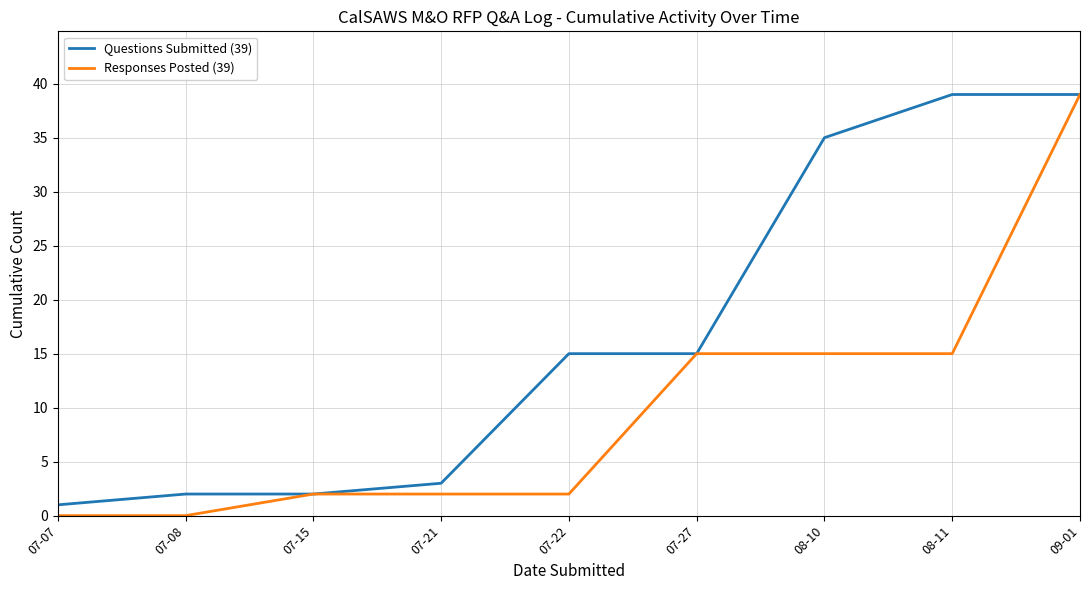

Reading right to left, list all the values displayed in this chart.

Questions Submitted (39): 09-01=39	08-11=39	08-10=35	07-27=15	07-22=15	07-21=3	07-15=2	07-08=2	07-07=1
Responses Posted (39): 09-01=39	08-11=15	08-10=15	07-27=15	07-22=2	07-21=2	07-15=2	07-08=0	07-07=0